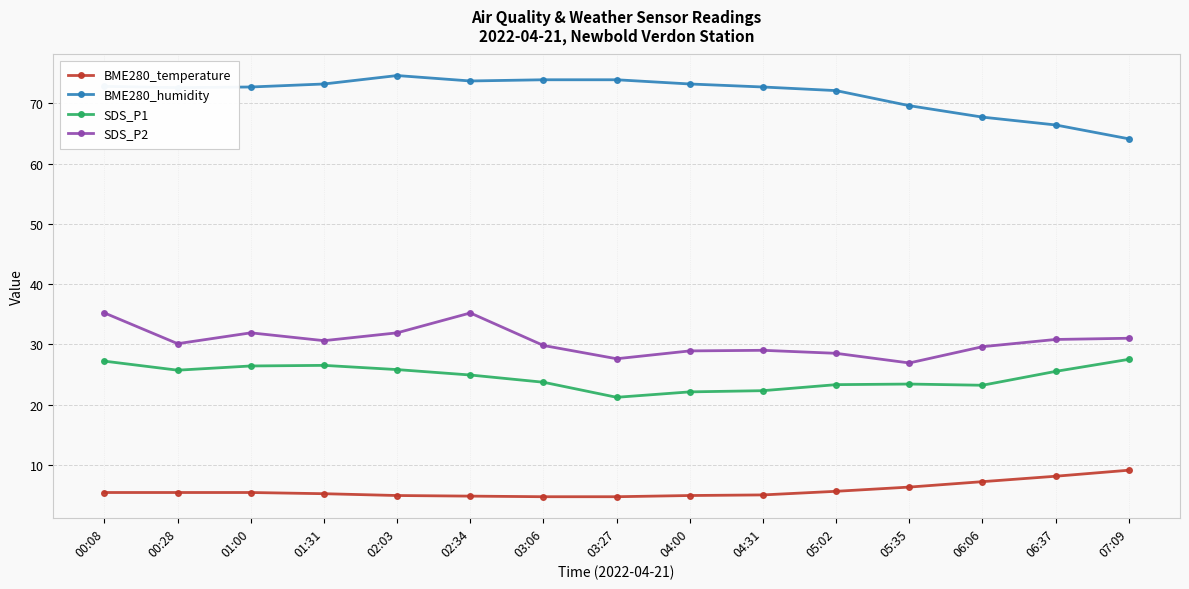

What is the difference between the maximum and minimum values in the SDS_P2 series?

8.3